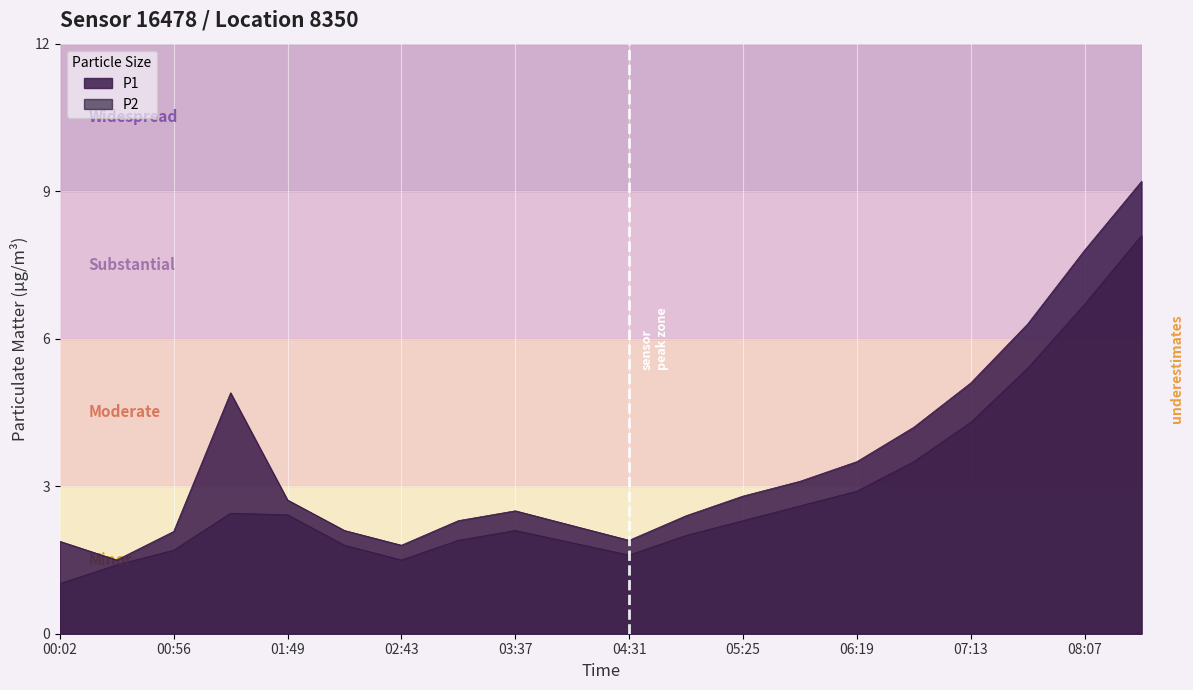

How many values in the P2 series are below 2?

8